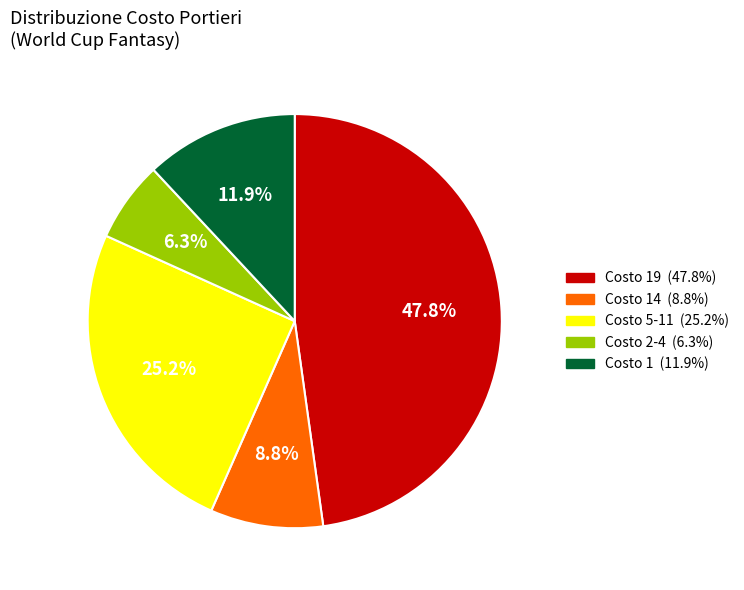

Does any single category account for the majority?

No